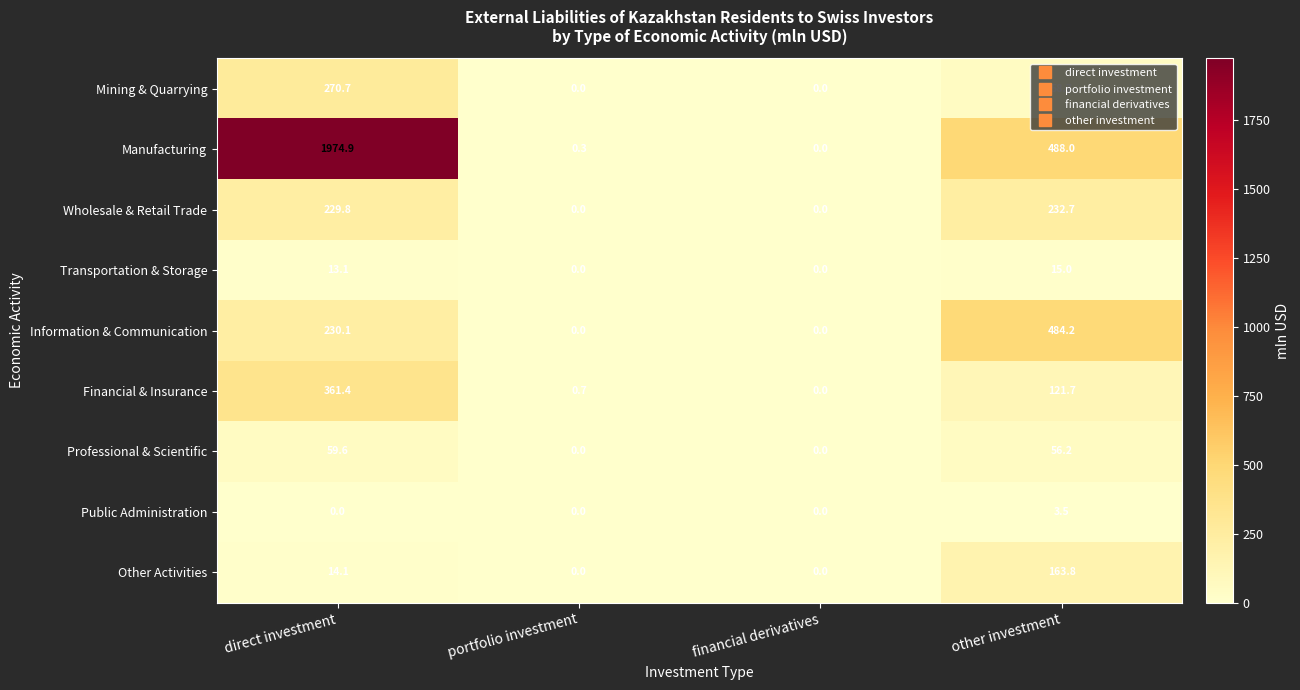

List the series in order of their peak value, lowest first.

Public Administration, Transportation & Storage, Professional & Scientific, Other Activities, Wholesale & Retail Trade, Mining & Quarrying, Financial & Insurance, Information & Communication, Manufacturing